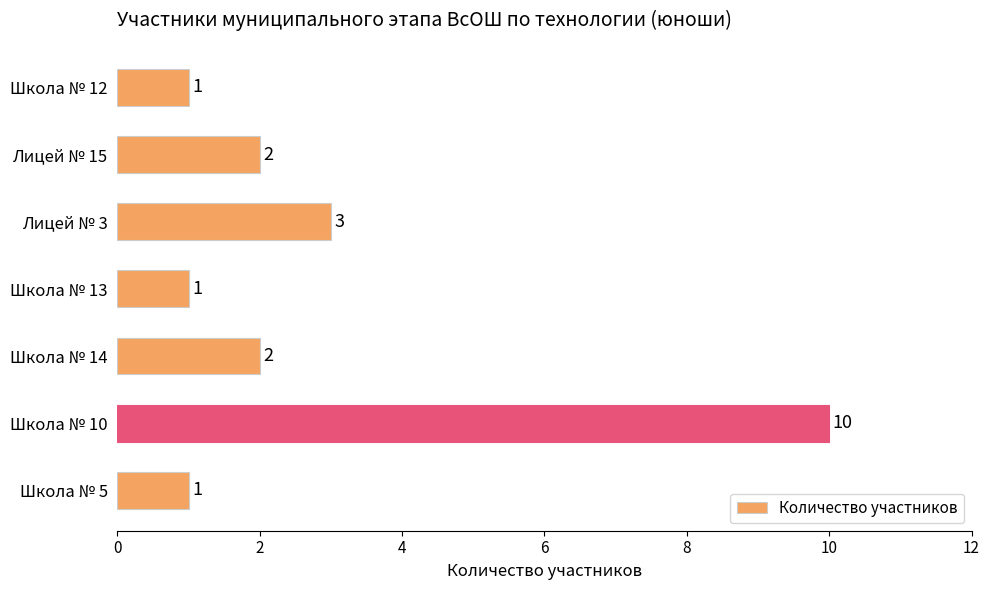

What is the ratio of the value at Школа № 12 to the value at Лицей № 15?

0.5